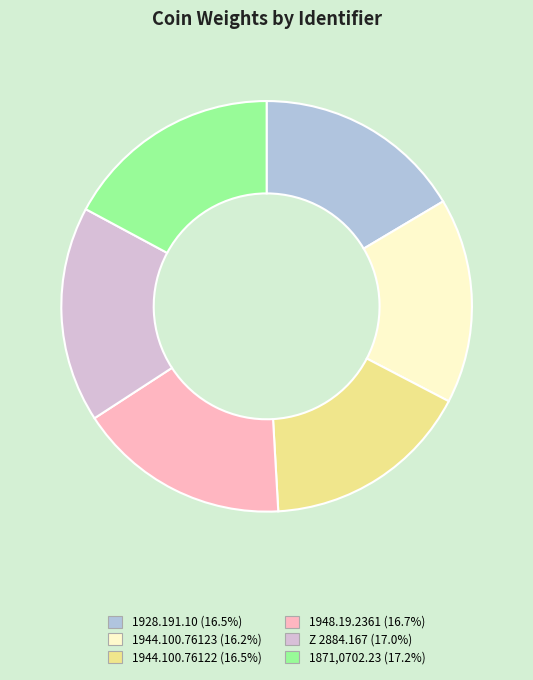

Do 1928.191.10 and 1944.100.76122 together represent more than half of the pie?

No